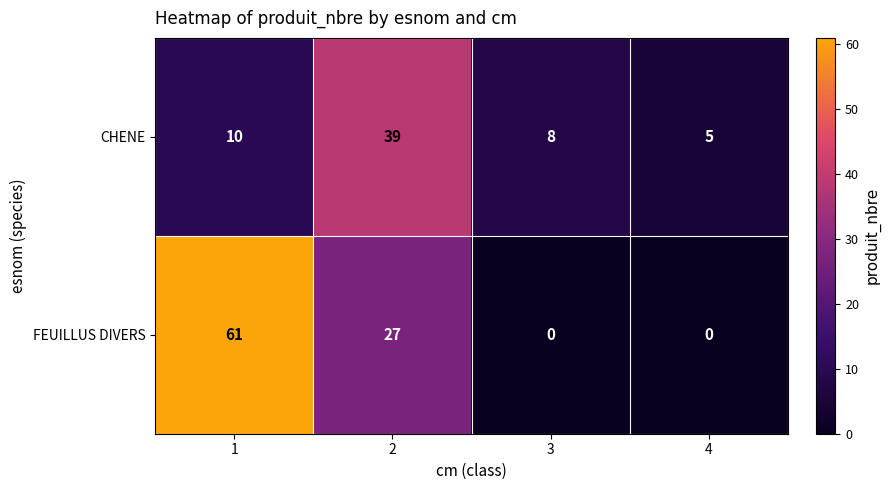

Rank the series by their average value, from highest to lowest.

FEUILLUS DIVERS, CHENE